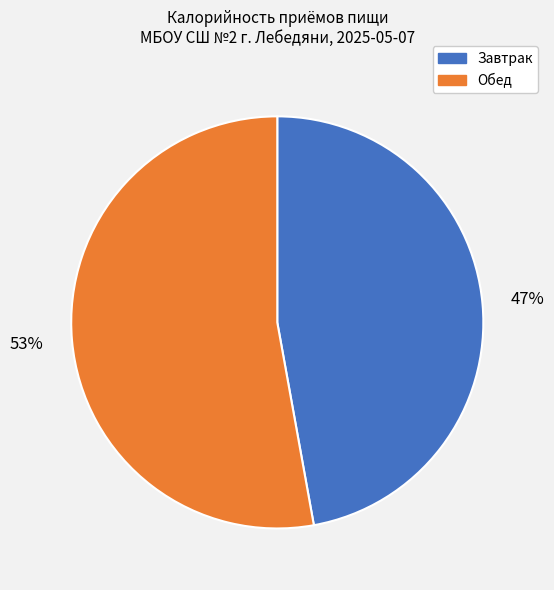

To the nearest percent, what percentage of the pie is Обед?

53%